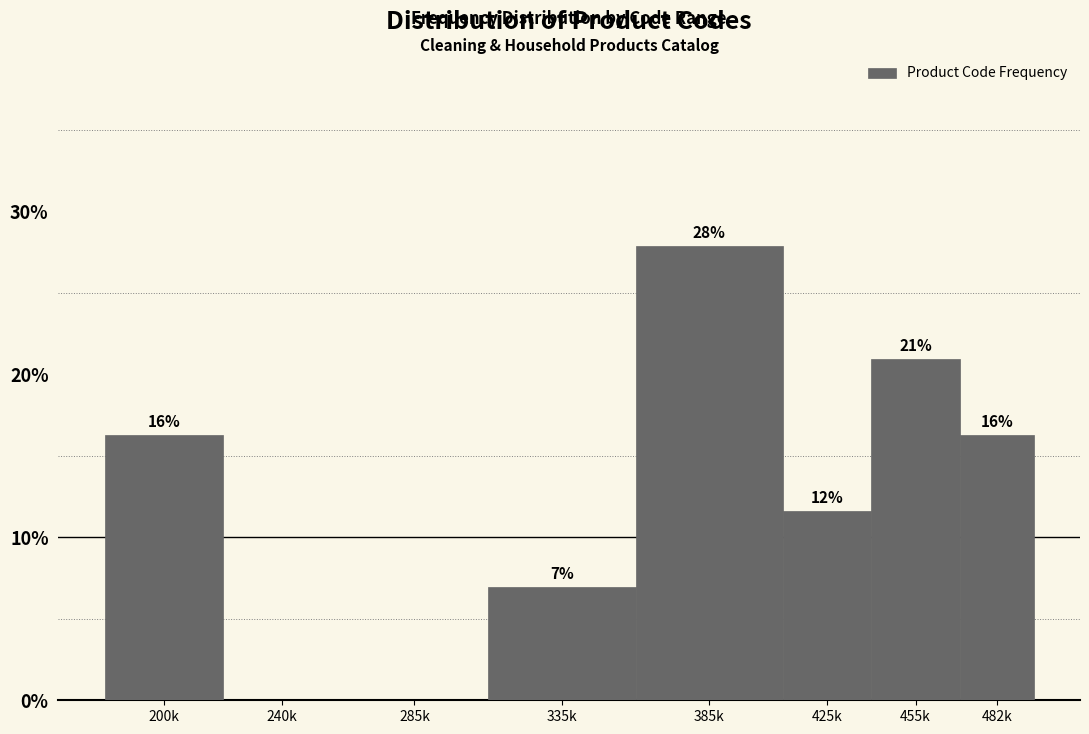

What is the sum of the values at 335k and 240k?

7.0